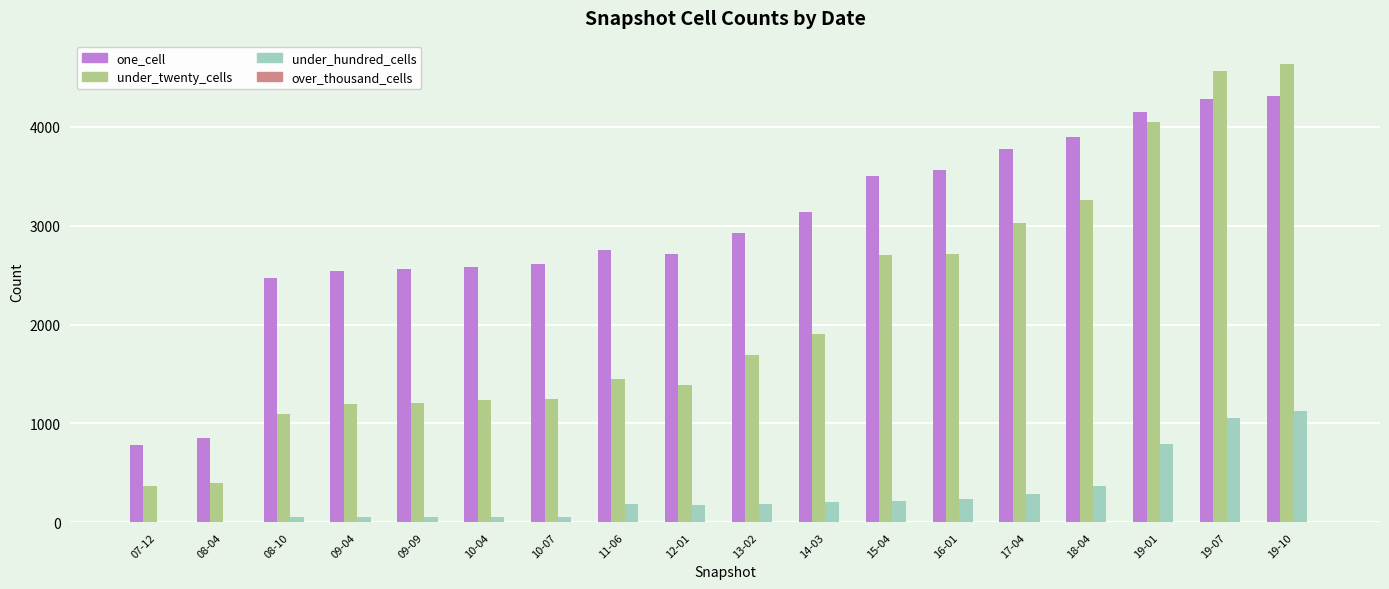

The value of under_twenty_cells at 10-07 is 1248. True or false?

True